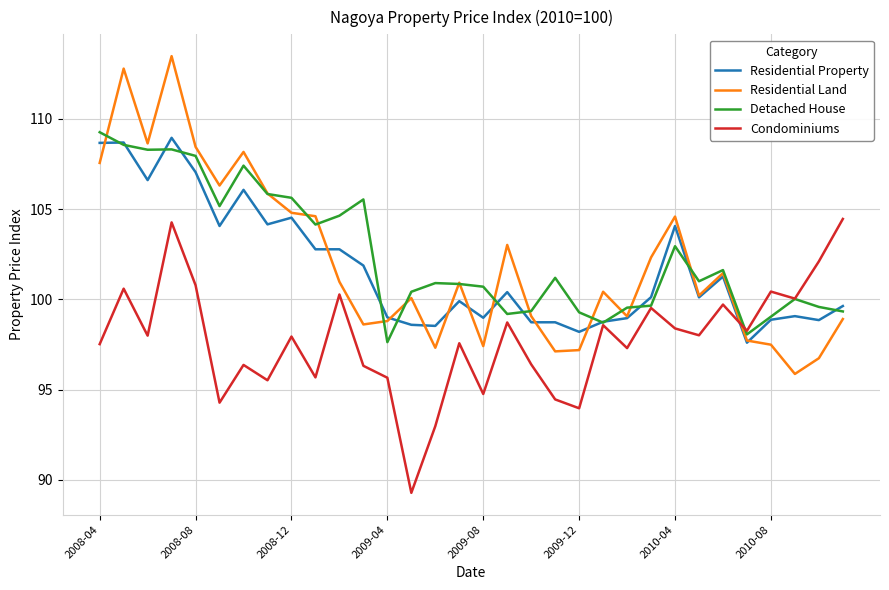

True or false: Condominiums and Residential Land cross at least once.

True